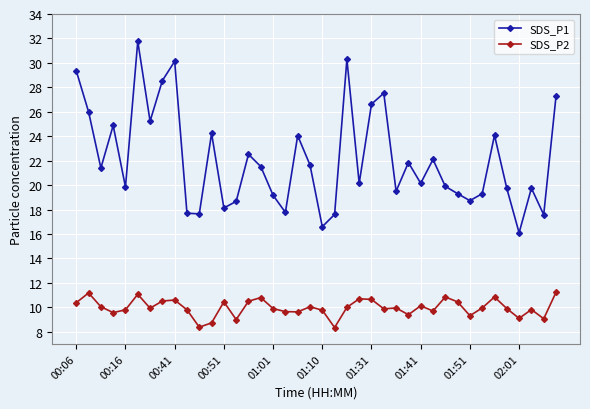

Rank the series by their maximum value, from lowest to highest.

SDS_P2, SDS_P1